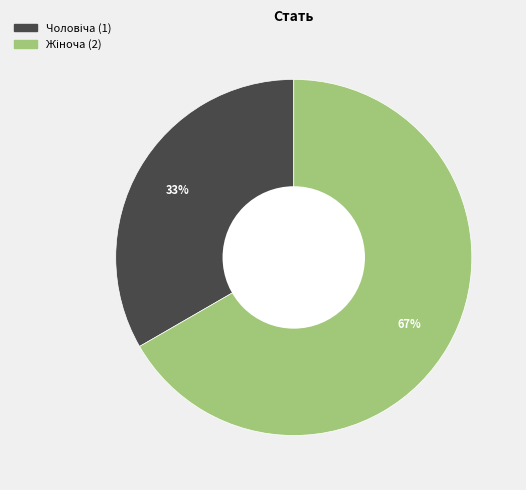

To the nearest percent, what is the average slice percentage?

50%